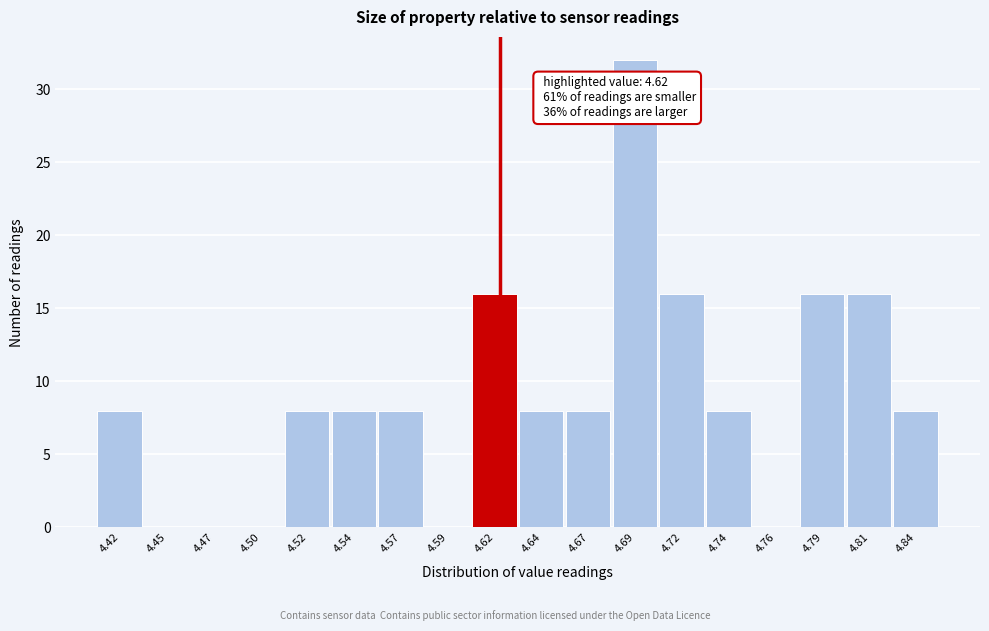

Over which range of the x-axis is the bar tallest?

4.680 to 4.705